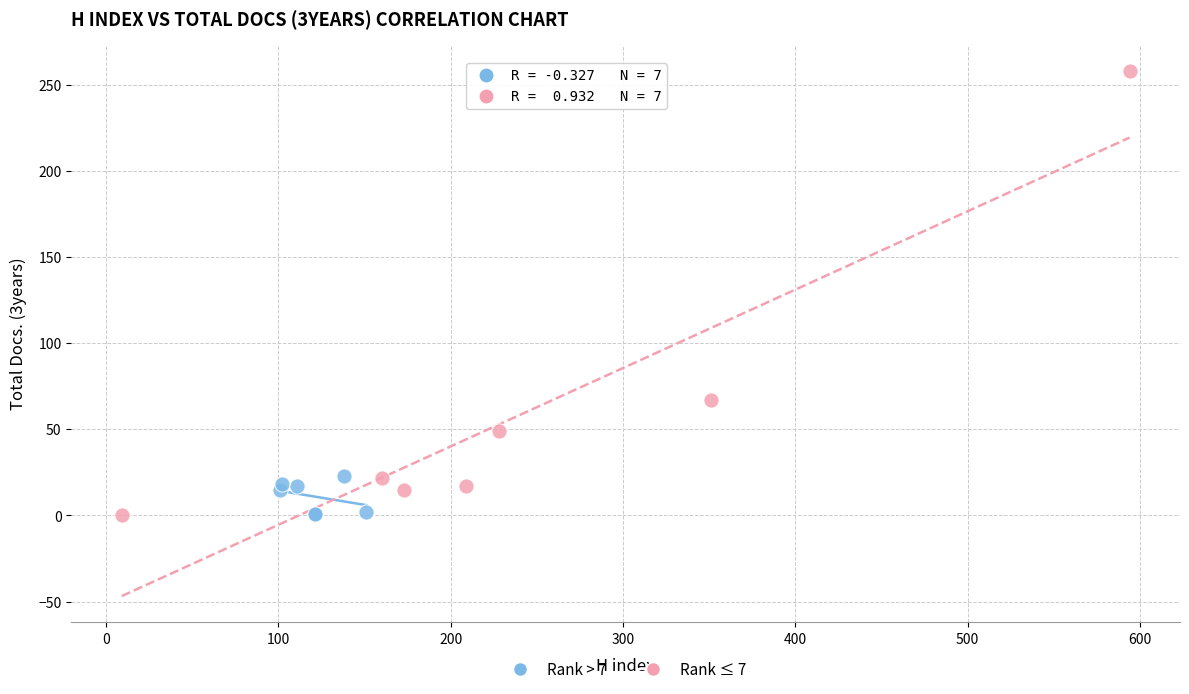

Which series has the largest Y range (max minus min)?

Rank ≤ 7